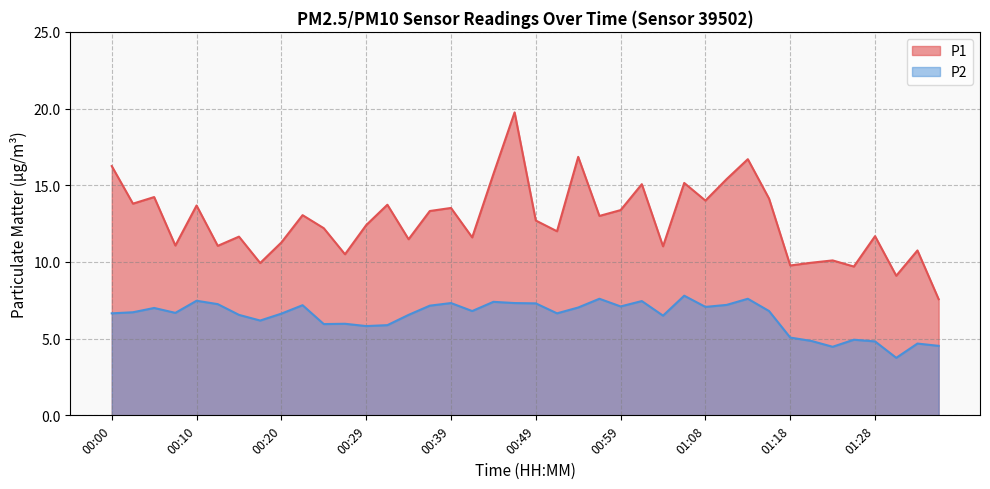

True or false: P2 and P1 intersect in this chart.

False